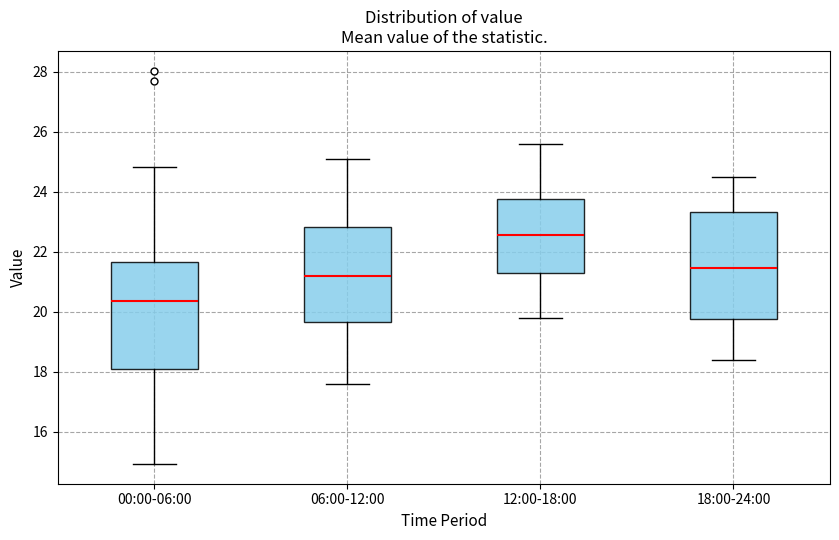

Reading left to right, transcribe this box plot: for each box, give where its median line is, the range the box spans, and where its two whiskers end, as read against the y-axis. The values are not printed on the chart, so give them approximately, as read against the axis.

00:00-06:00: median 20.4, box 18.0 to 21.6, whiskers 15.0 to 24.8
06:00-12:00: median 21.2, box 19.6 to 22.8, whiskers 17.6 to 25.2
12:00-18:00: median 22.6, box 21.2 to 23.8, whiskers 19.8 to 25.6
18:00-24:00: median 21.4, box 19.8 to 23.4, whiskers 18.4 to 24.6